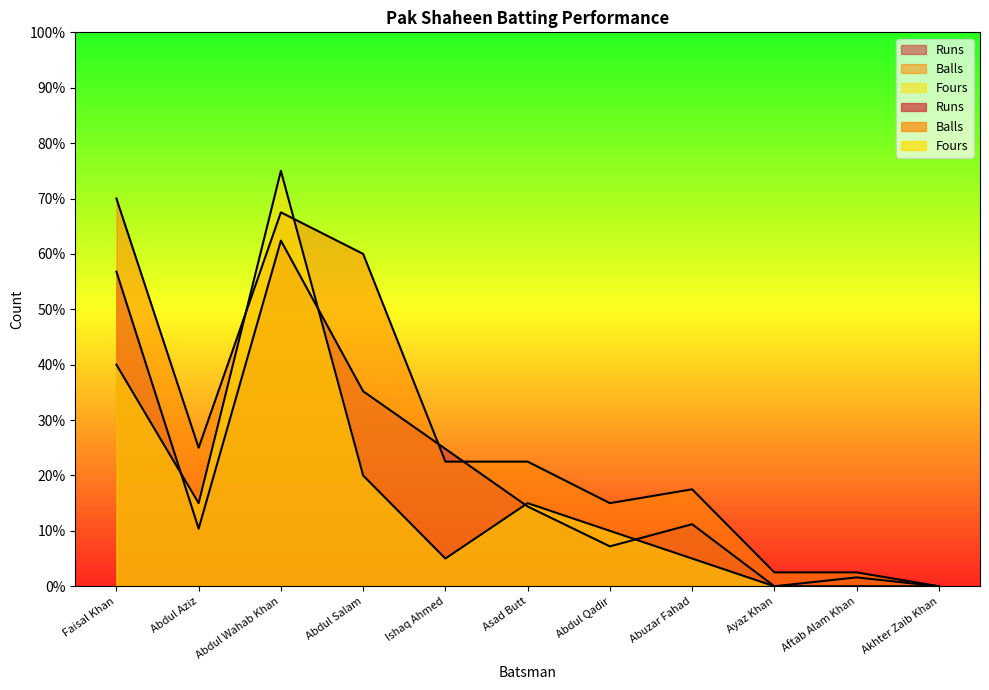

Rank the series by their maximum value, from lowest to highest.

Runs, Balls, Fours